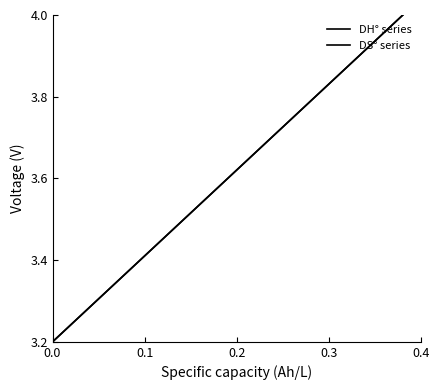

True or false: DH° series and DS° series cross at least once.

False